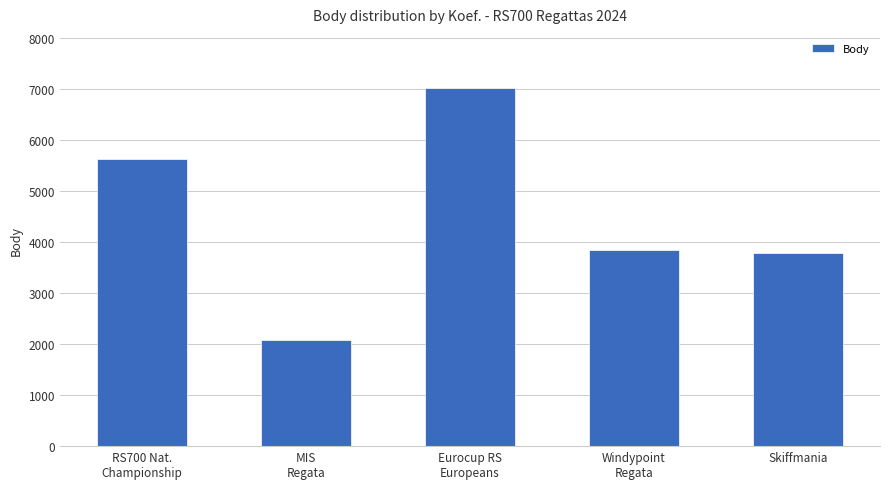

Which category has the highest value across all series?

Eurocup RS
Europeans